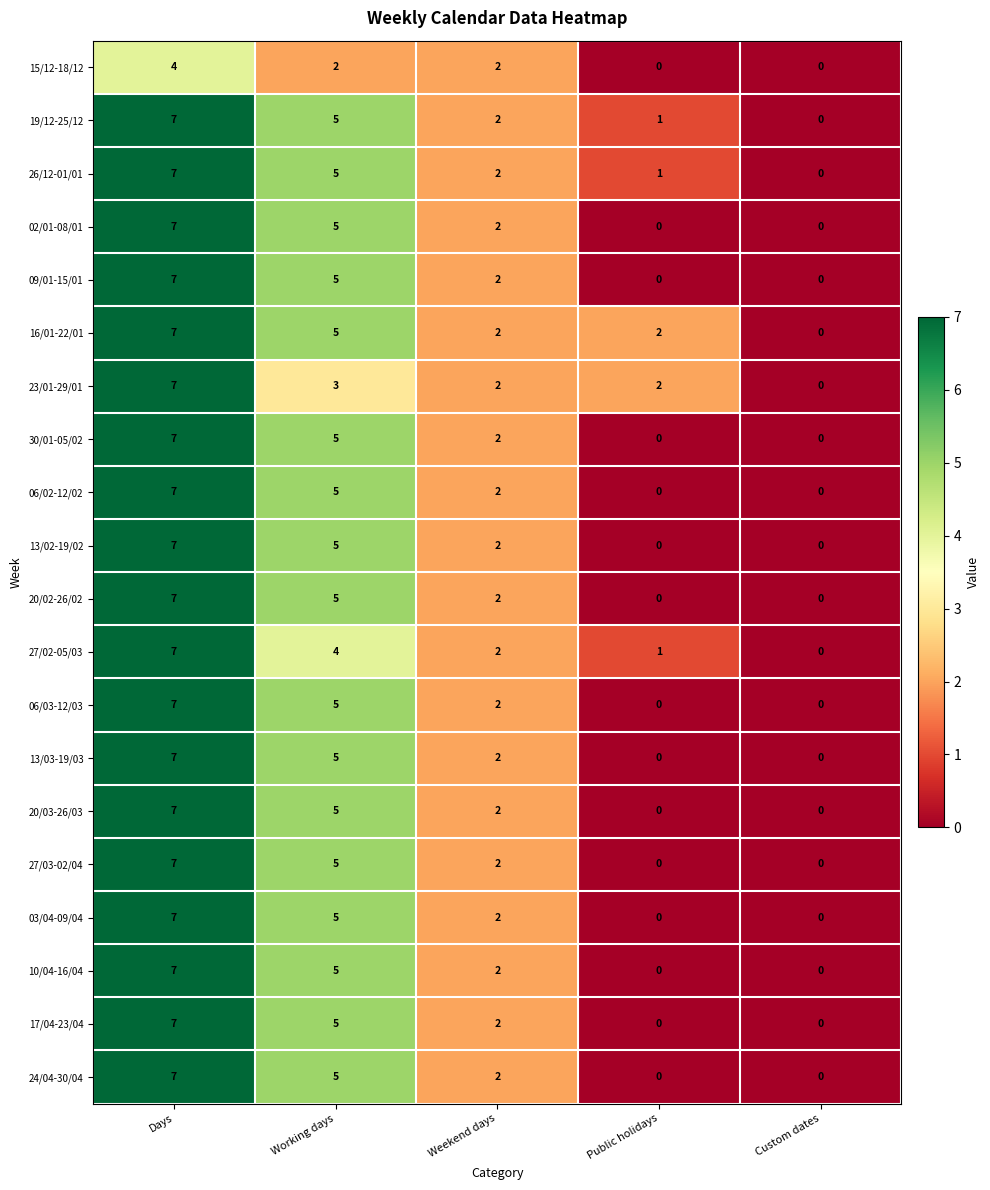

Read the 06/02-12/02 value at Days.

7